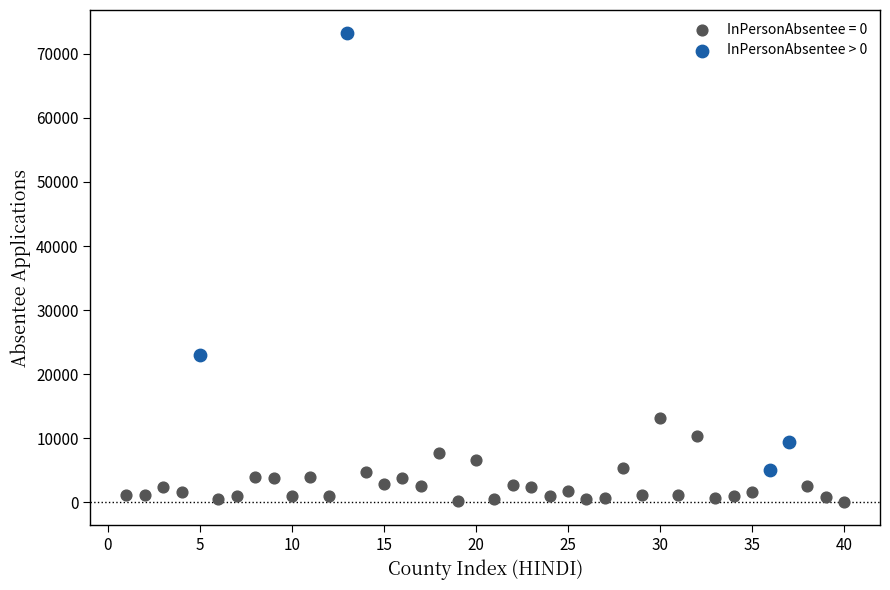

Which series contains the lowest Y value?

InPersonAbsentee = 0